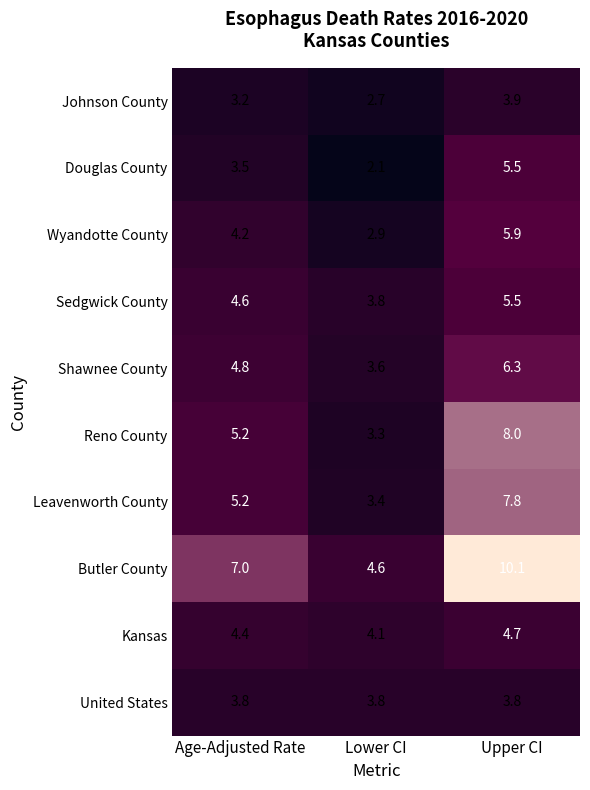

What is the difference between the maximum and minimum values in the Shawnee County series?

2.7